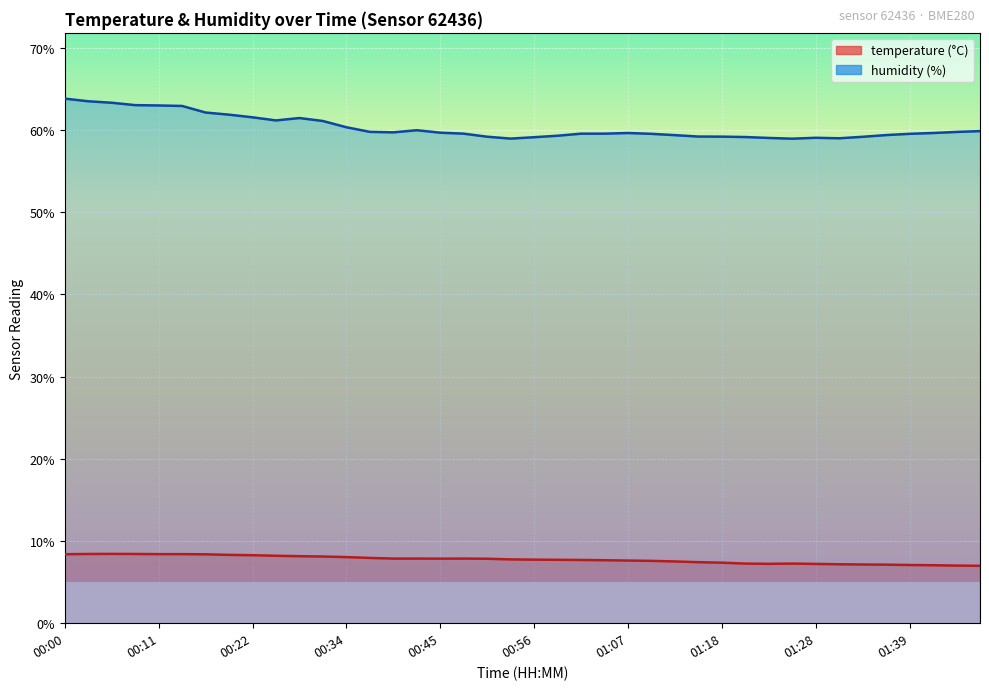

Rank the series at 00:34 from highest to lowest value.

humidity, temperature